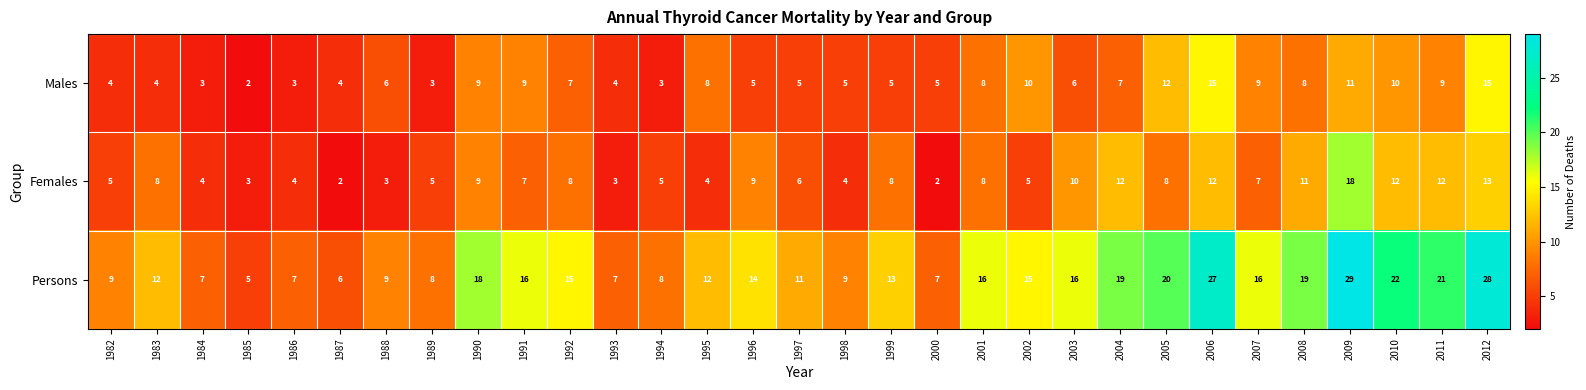

At which label does Males reach its minimum?

1985